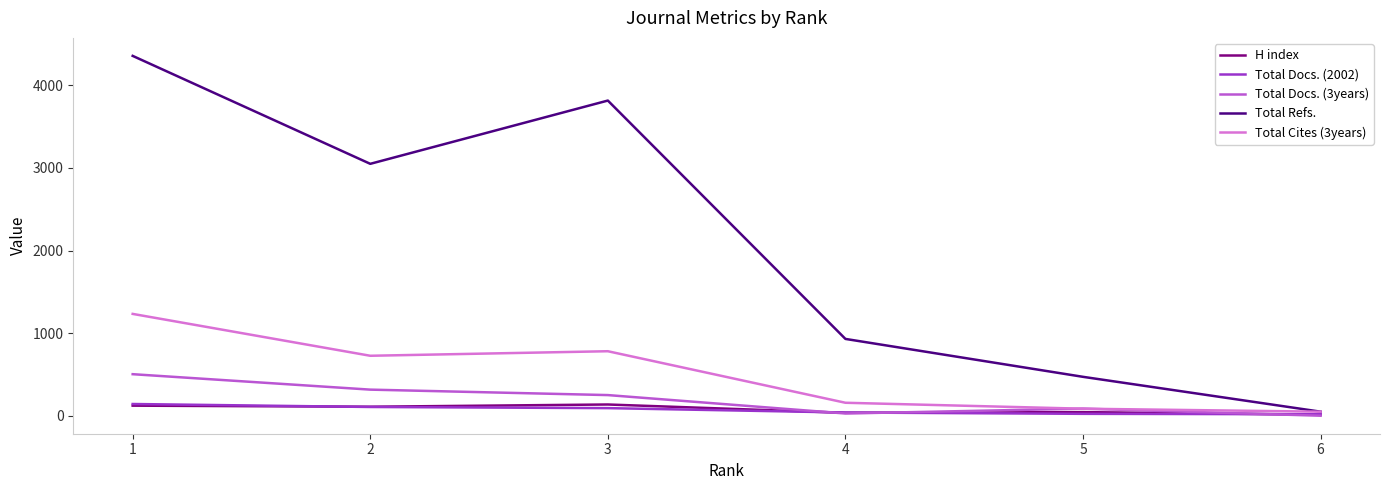

At which category is the sum across all series the highest?

1